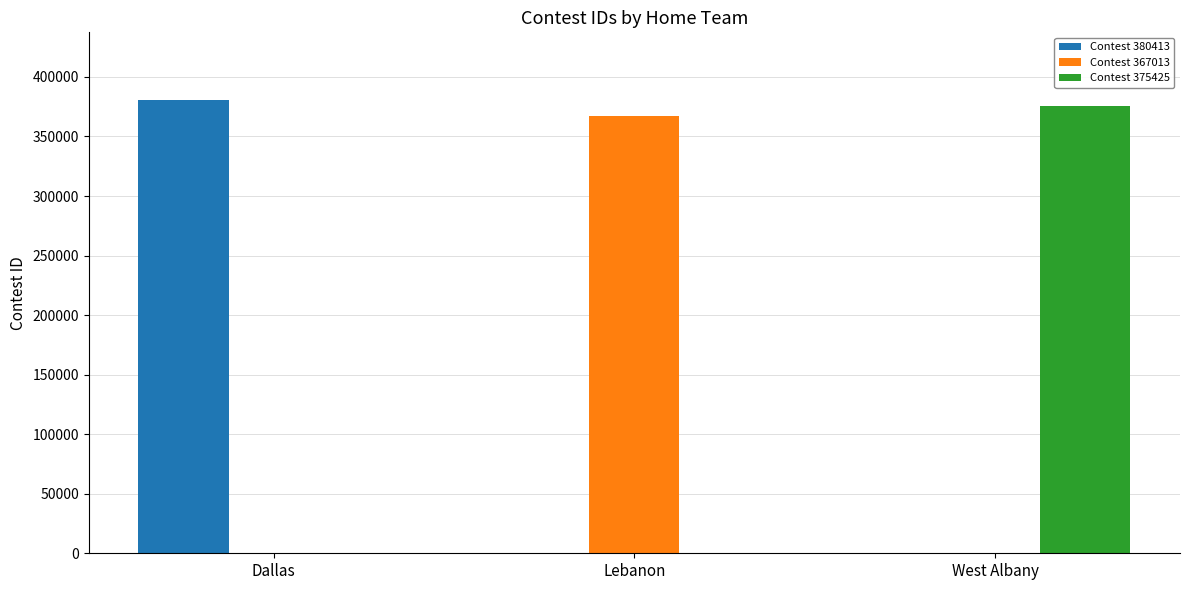

How many groups of bars are there?

3